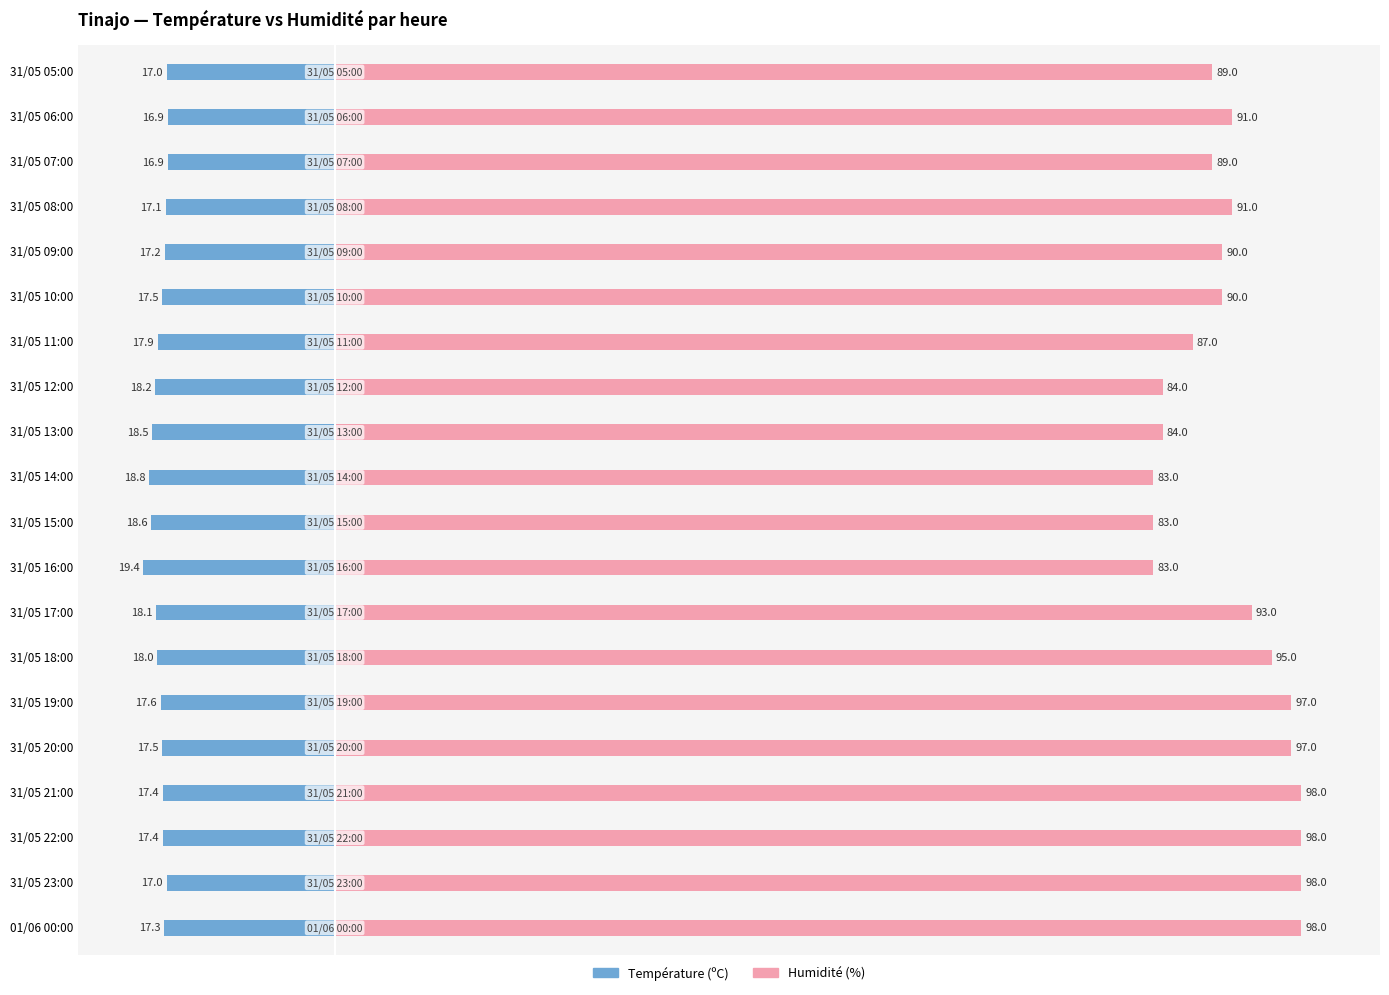

List the series in order of their peak value, highest first.

Humidité (%), Température (ºC)